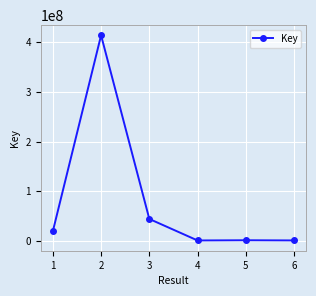

At which category does the data reach its first local peak?

2